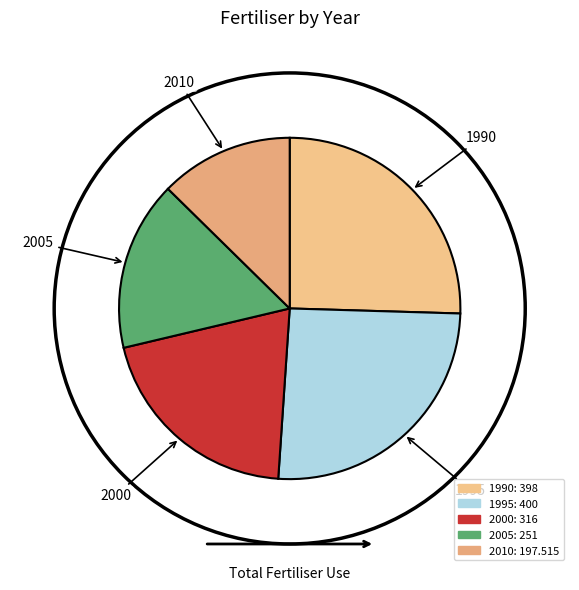

What is the smallest slice in the pie chart?

2010